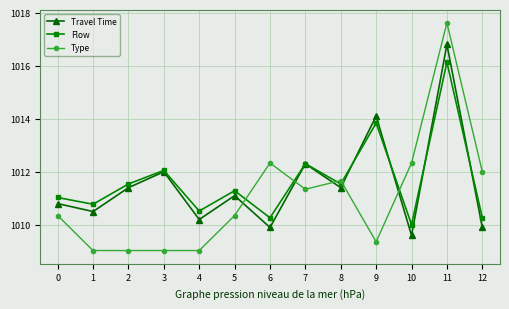

List the series in order of their peak value, highest first.

Type, Travel Time, Flow